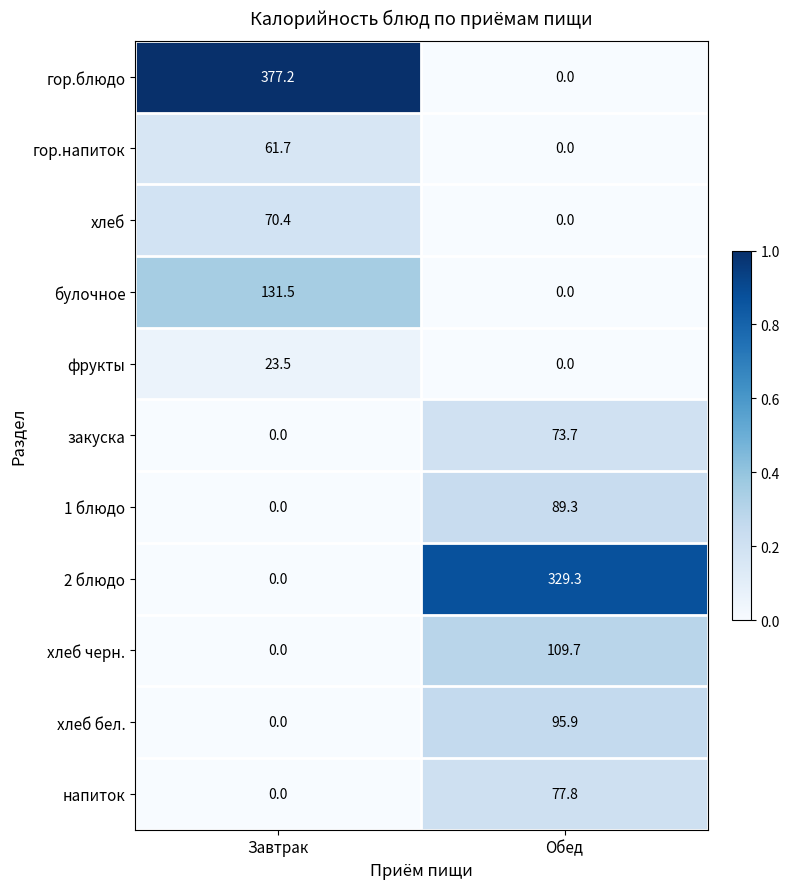

The хлеб series shows 0.0 at Обед. True or false?

True